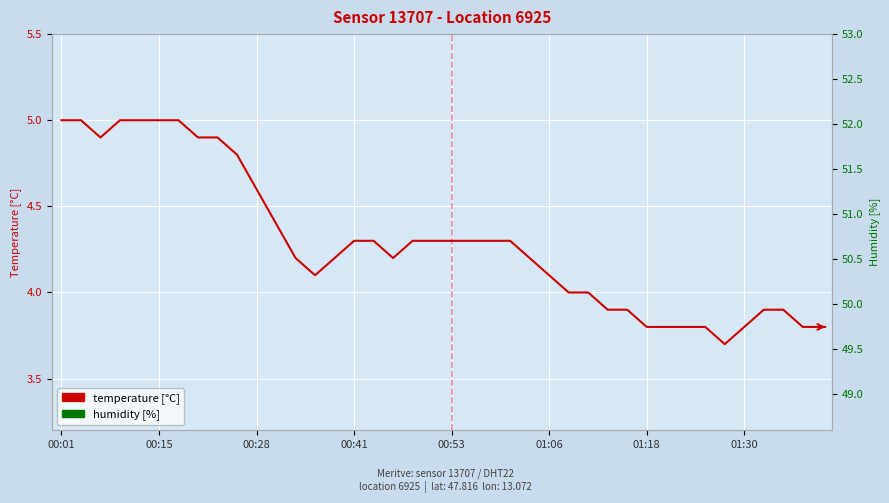

What is the lowest value of the temperature [°C] series?

3.7